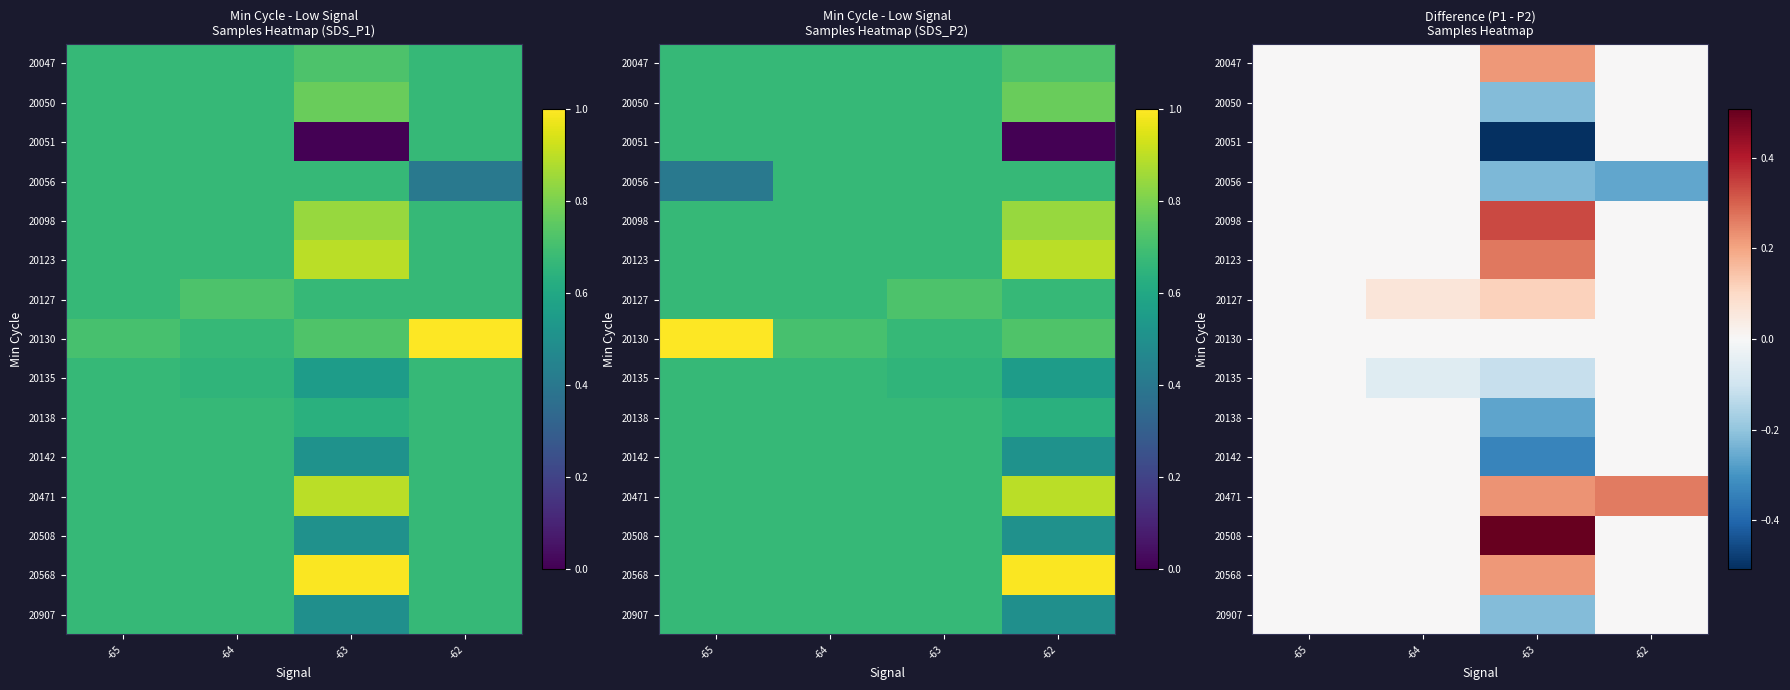

How many values in 20135 are below zero?

2